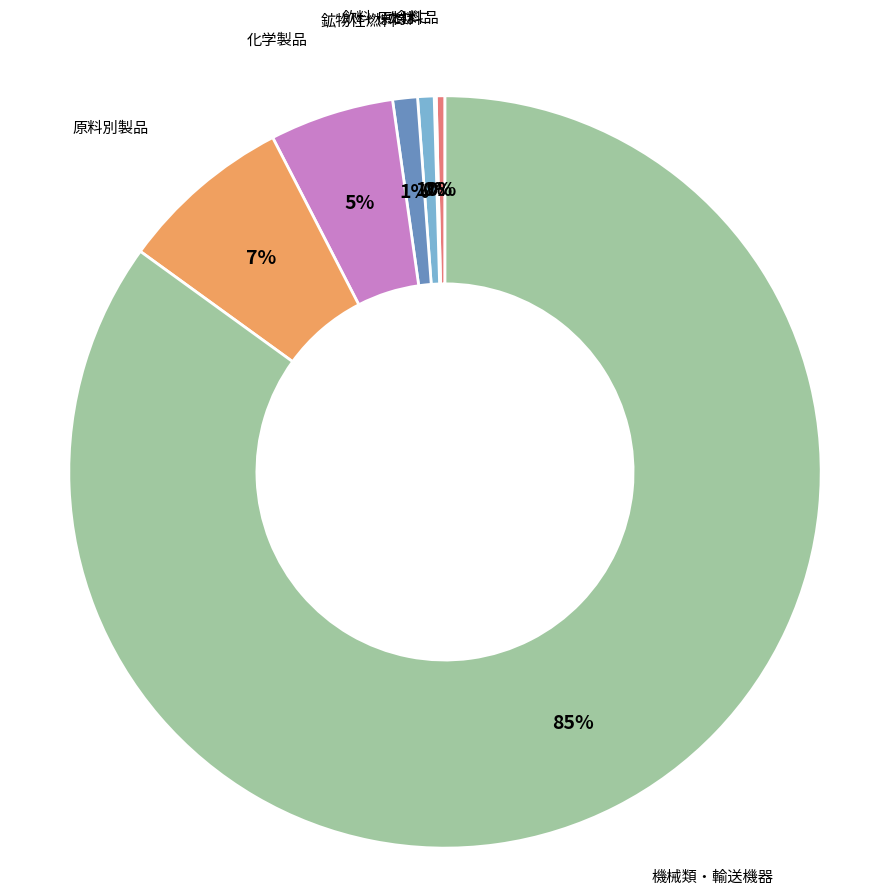

To the nearest percent, what is the average slice percentage?

14%